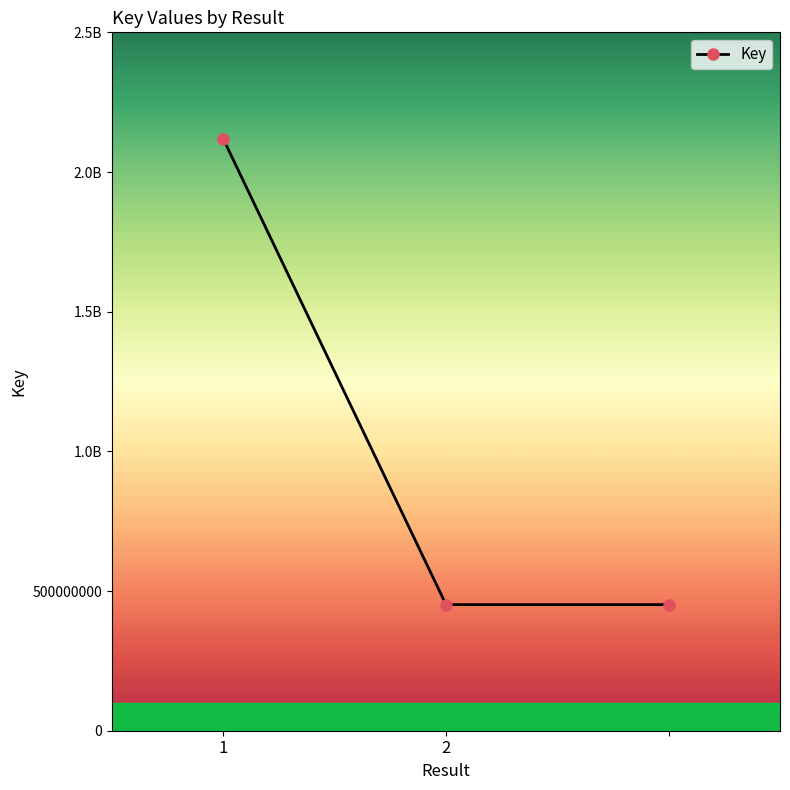

Is this an area chart (filled region under the line)?

No